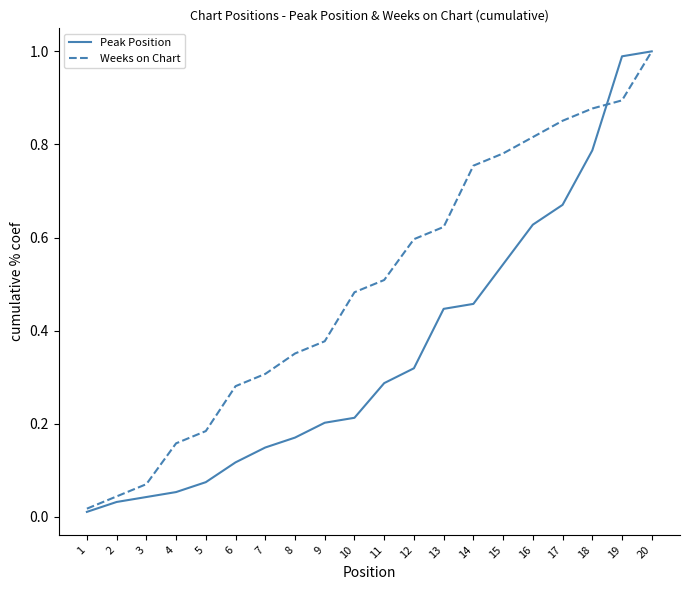

True or false: Peak Position has a value of 0.5 at 15.

True